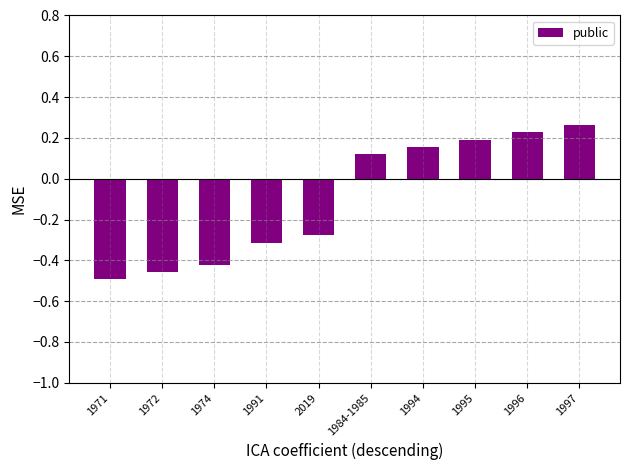

Are the bars grouped side by side (vs. stacked)?

No